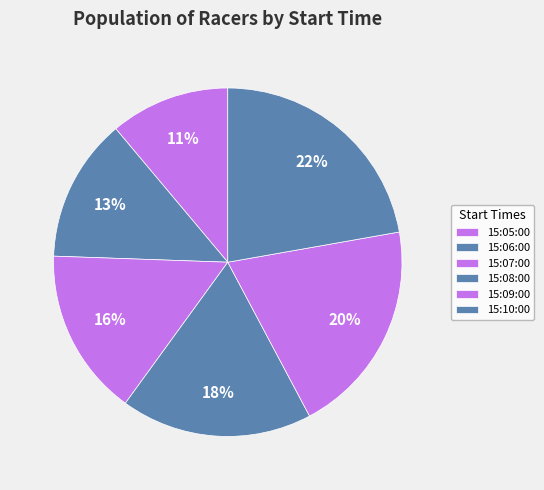

What is the ratio of the value at 15:10:00 to the value at 15:07:00?

1.4